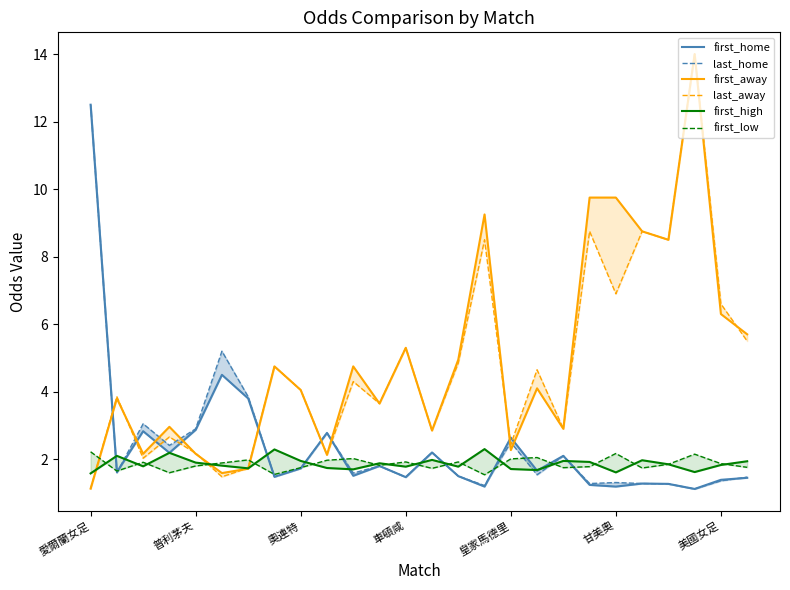

What is the sum of all first_home values?

61.3